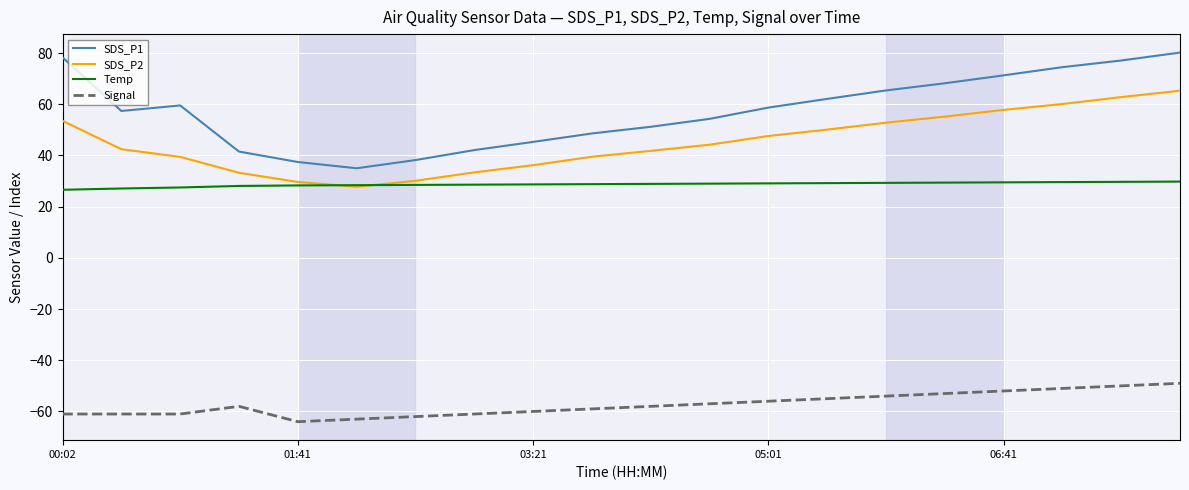

Which series has the largest total across all categories?

SDS_P1